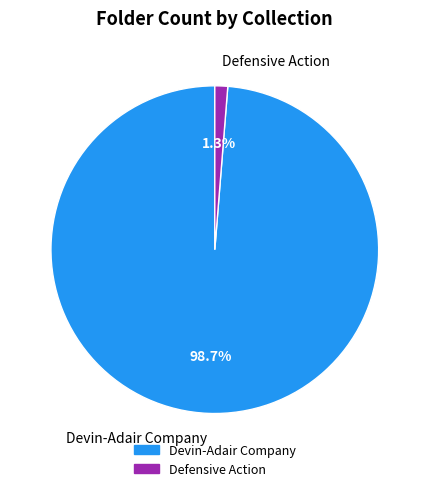

Is the sum of Defensive Action and Devin-Adair Company greater than half?

Yes